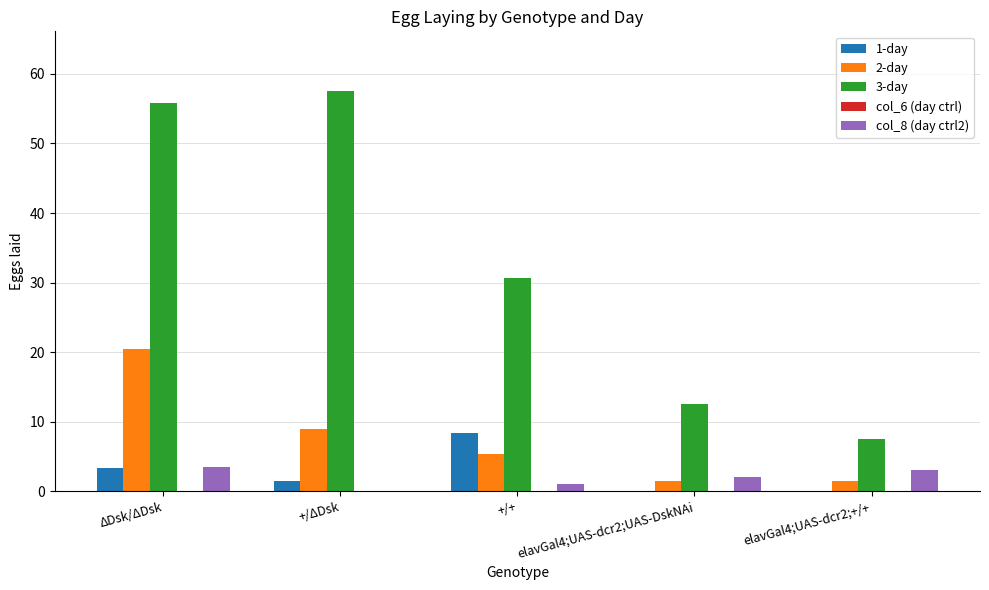

True or false: col_8 (day ctrl2) has a value of 0.0 at +/ΔDsk.

True